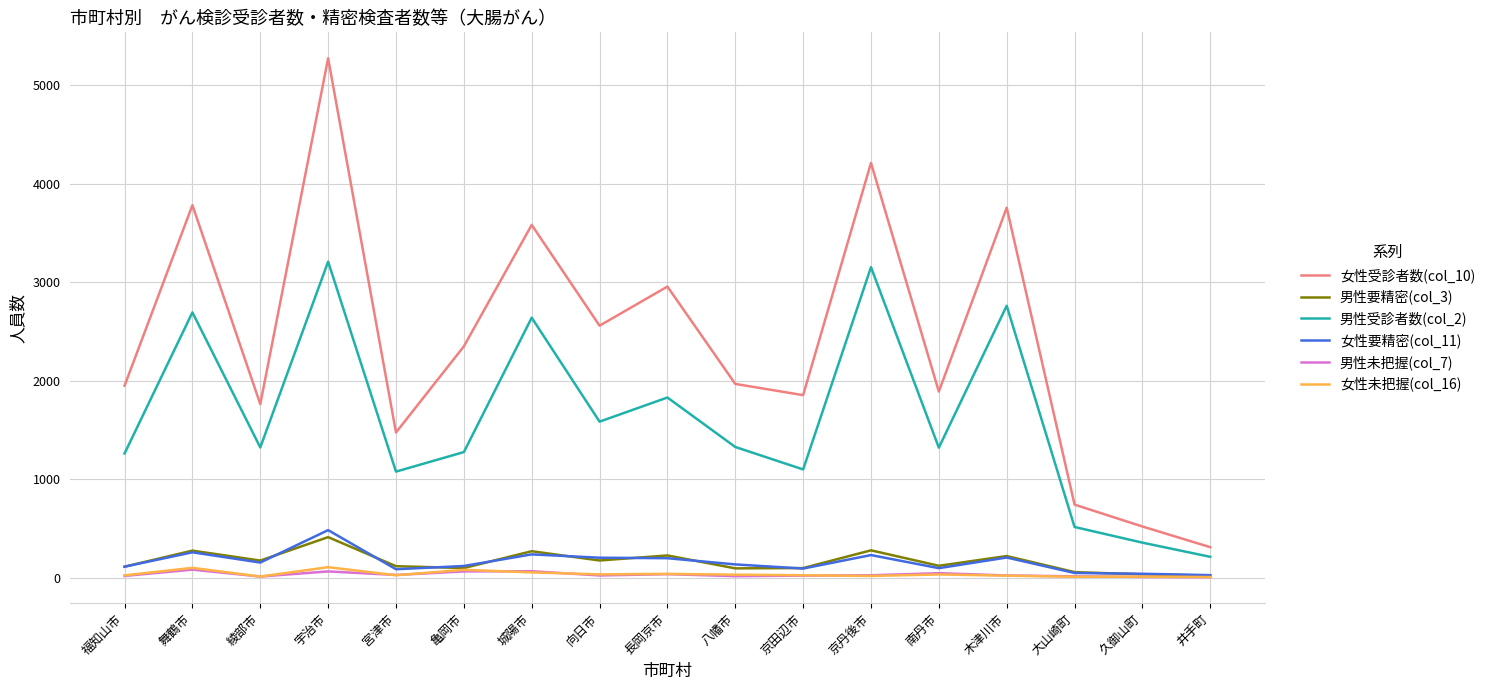

The 男性未把握(col_7) series shows 22 at 向日市. True or false?

True